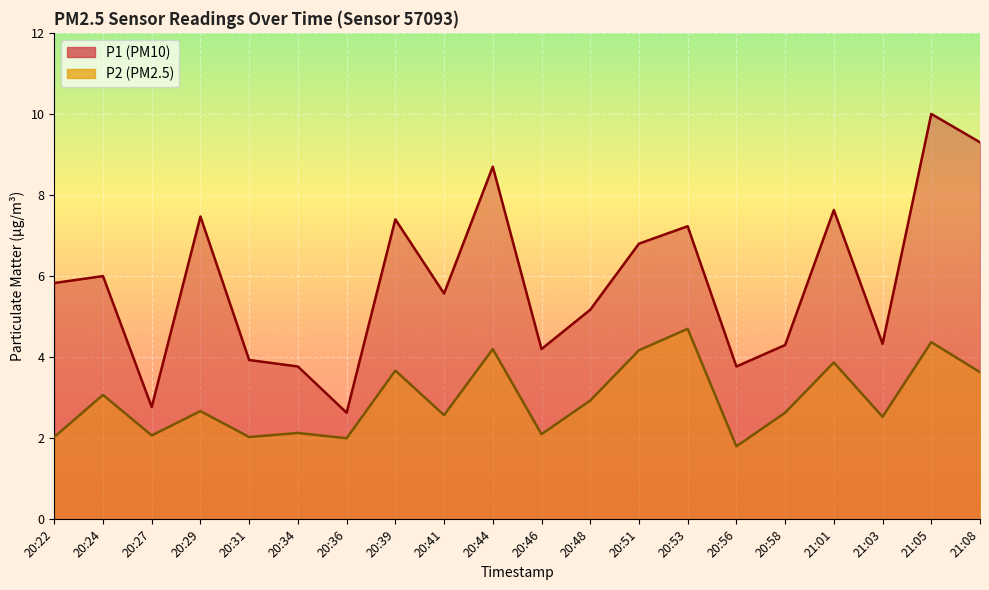

Reading left to right, list all the values displayed in this chart.

P1: 5.8	6.0	2.8	7.5	3.9	3.8	2.6	7.4	5.6	8.7	4.2	5.2	6.8	7.2	3.8	4.3	7.6	4.3	10.0	9.3
P2: 2.0	3.1	2.1	2.7	2.0	2.1	2.0	3.7	2.6	4.2	2.1	2.9	4.2	4.7	1.8	2.6	3.9	2.5	4.4	3.6